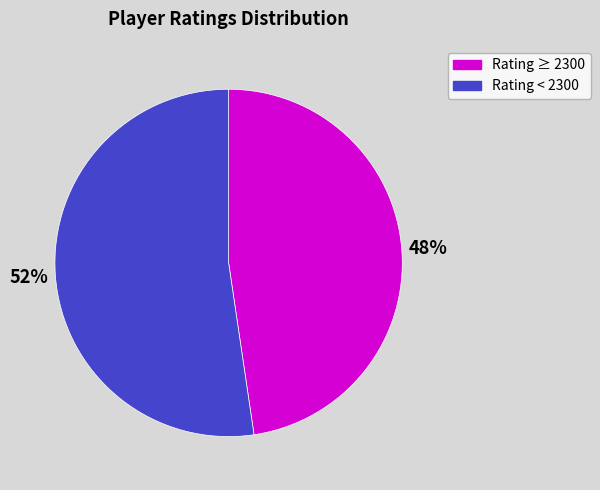

Does any single category account for the majority?

Yes